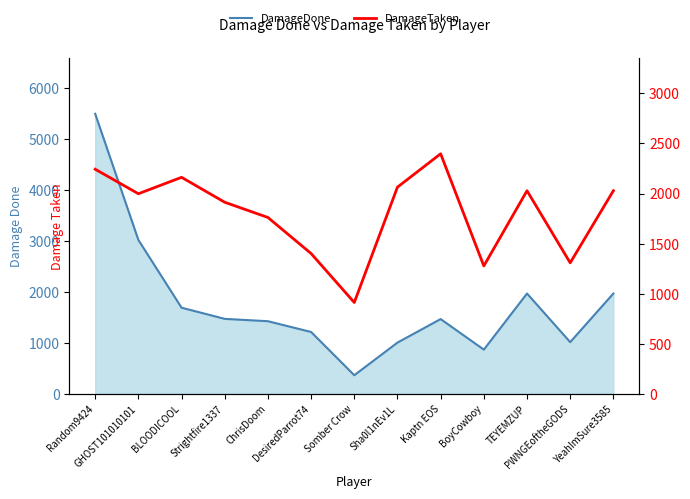

How many interior local valleys does the DamageDone series have?

3